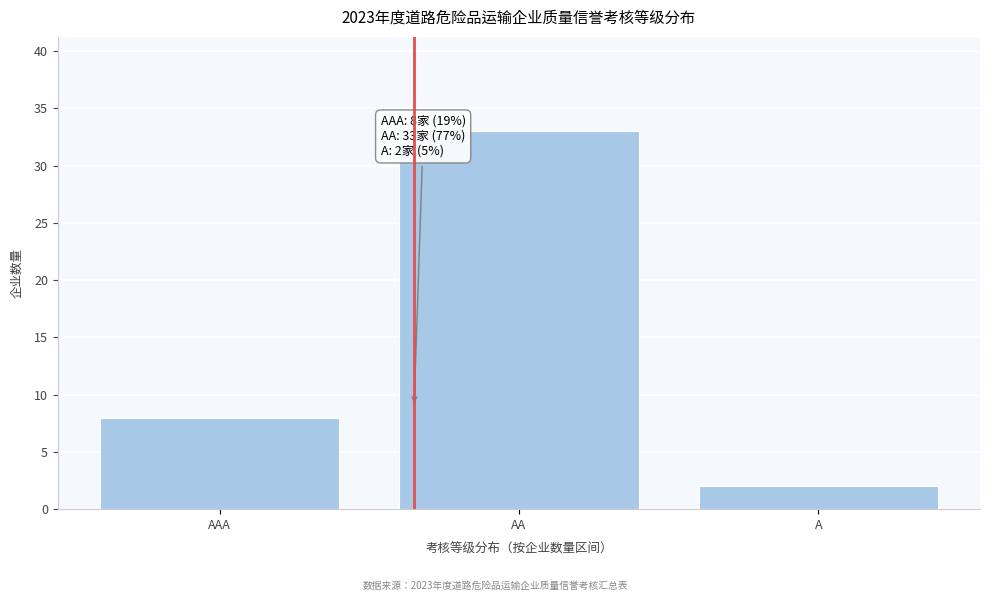

Reading left to right, transcribe all the data shown in this chart.

8	33	2